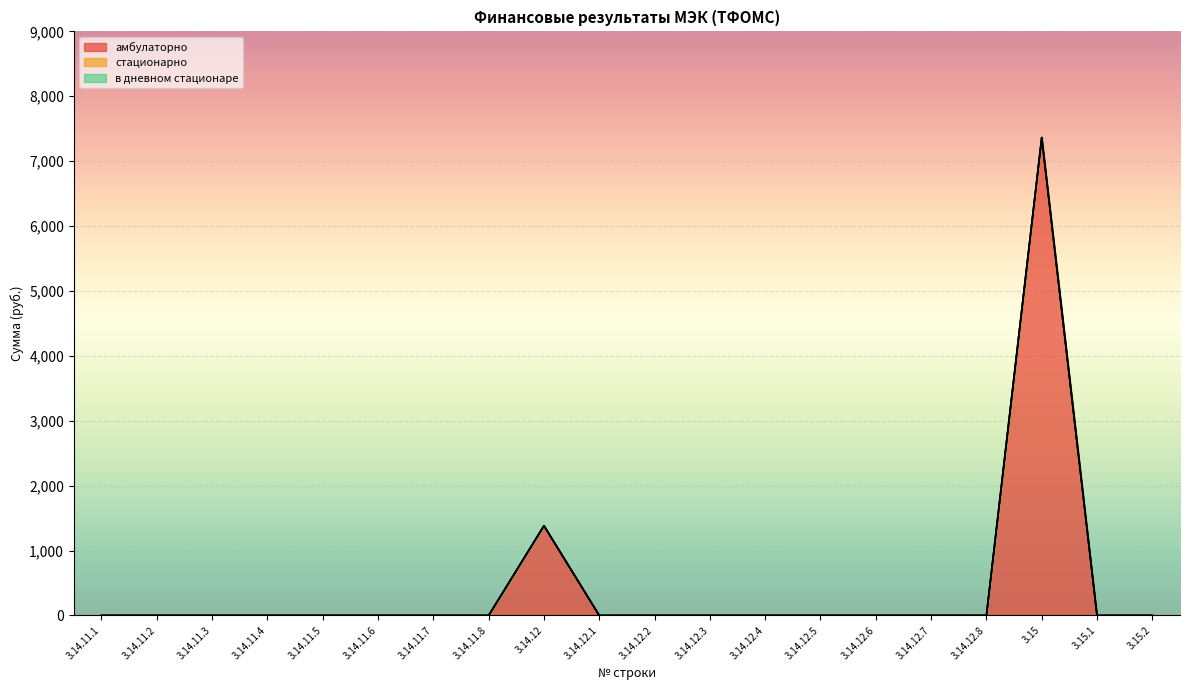

Which series has the largest range (max minus min)?

амбулаторно